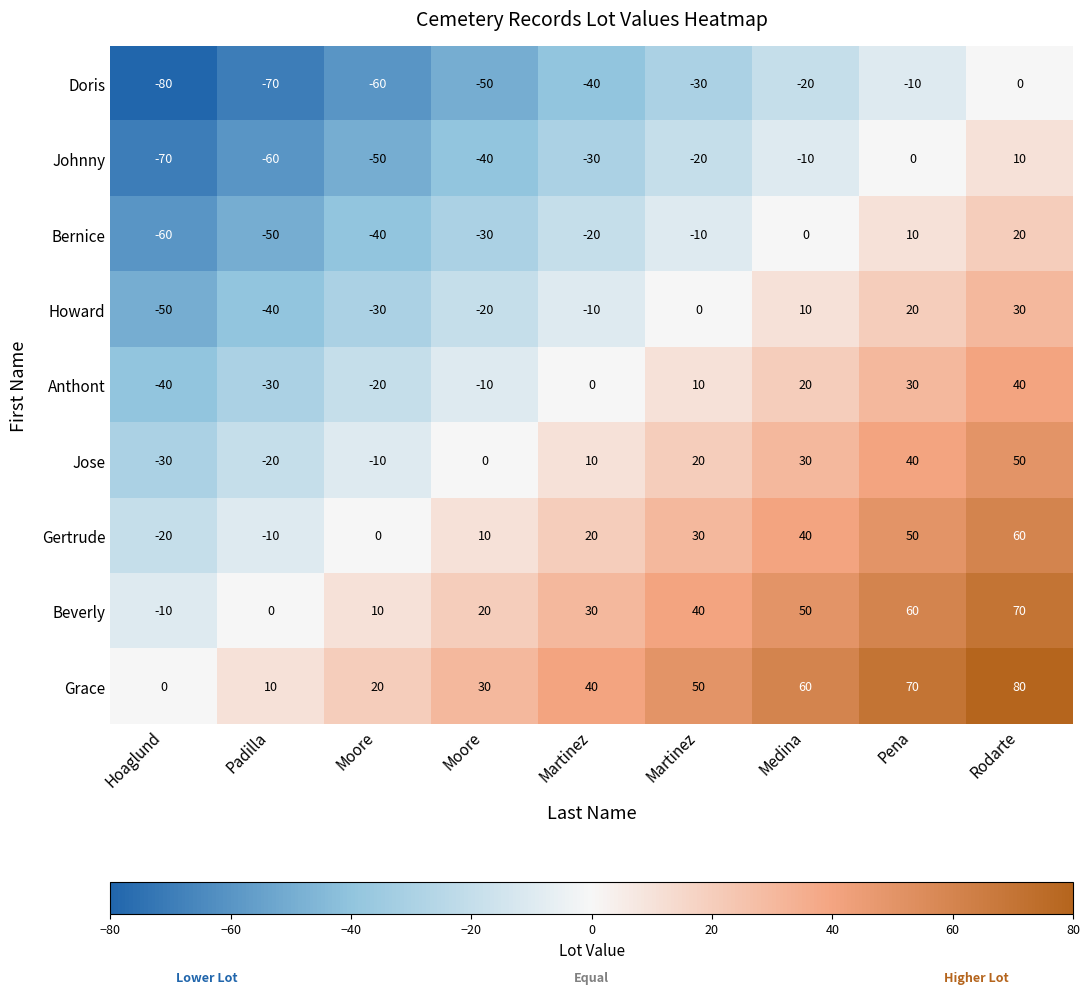

At which category does the chart reach its minimum across all series?

Hoaglund